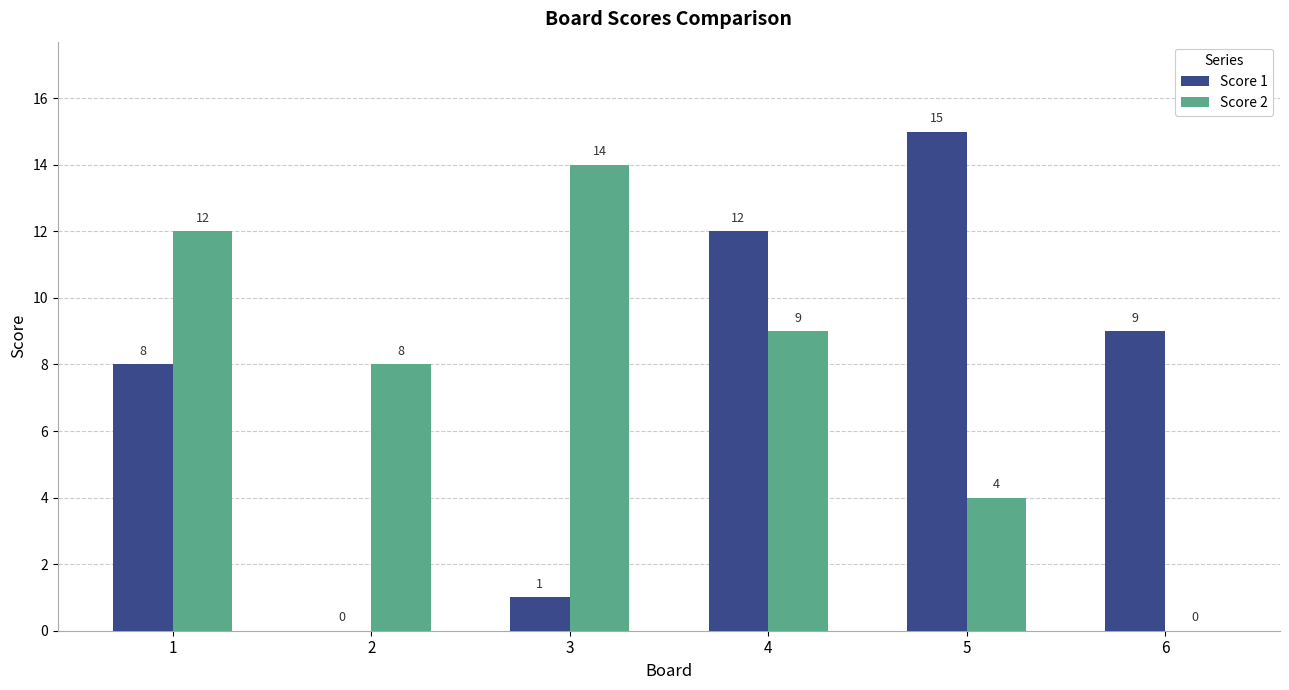

Which series has the largest range (max minus min)?

Score 1